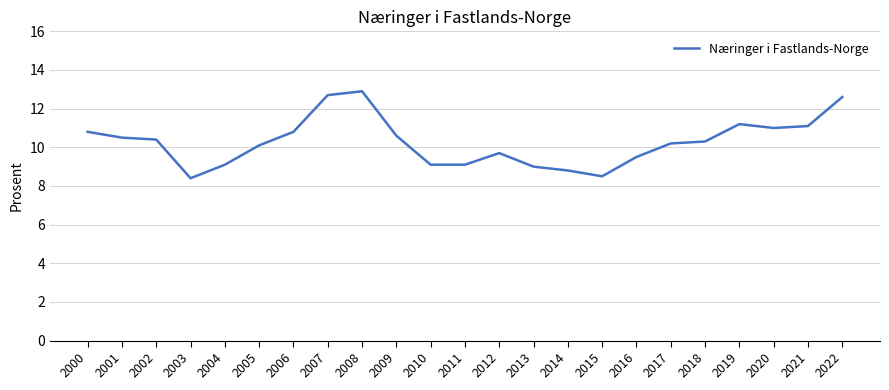

What is the difference between the values at 2001 and 2017?

0.3